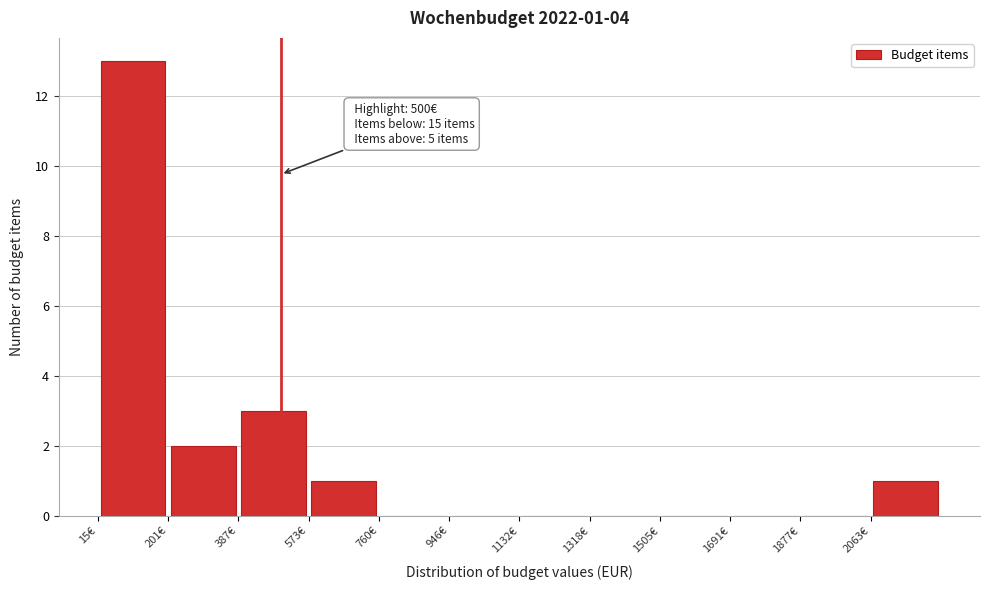

Over which range of the x-axis is the bar tallest?

20 to 200